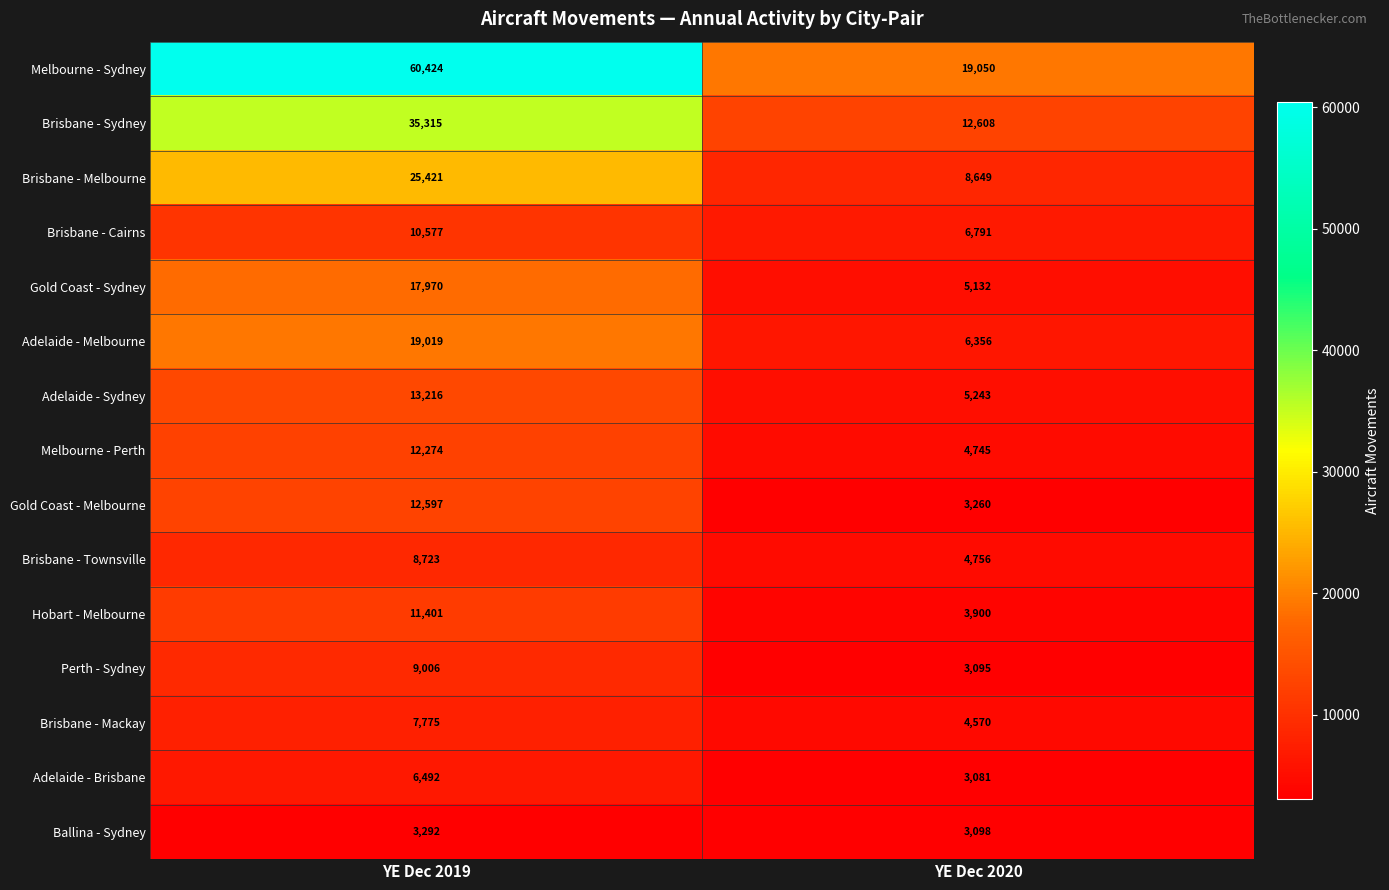

How many data points does each series have?

2